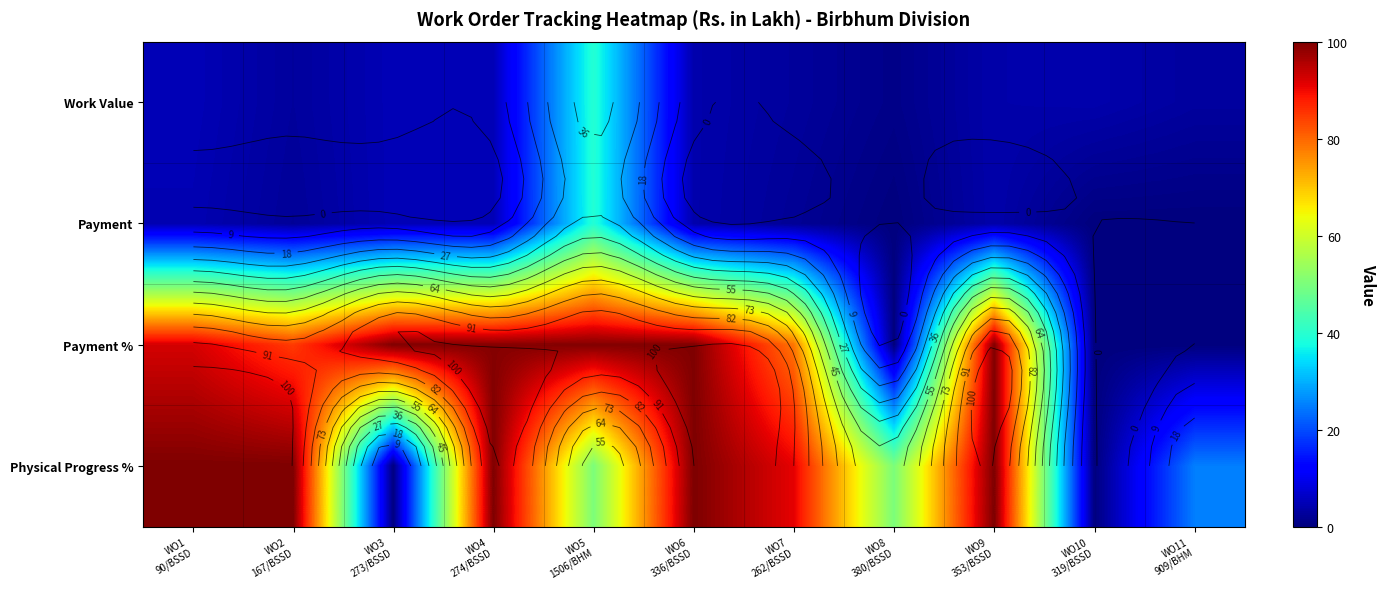

What is the spread (max minus min) of values at WO2
167/BSSD?

97.7